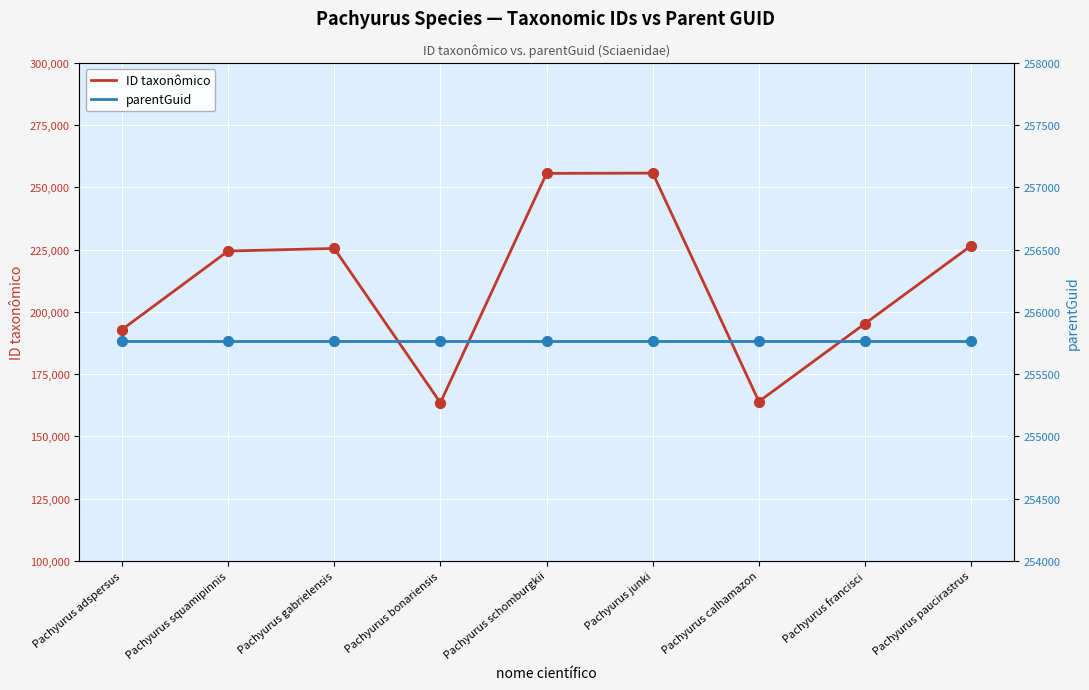

What are all the series names shown in the legend?

ID taxonômico, parentGuid